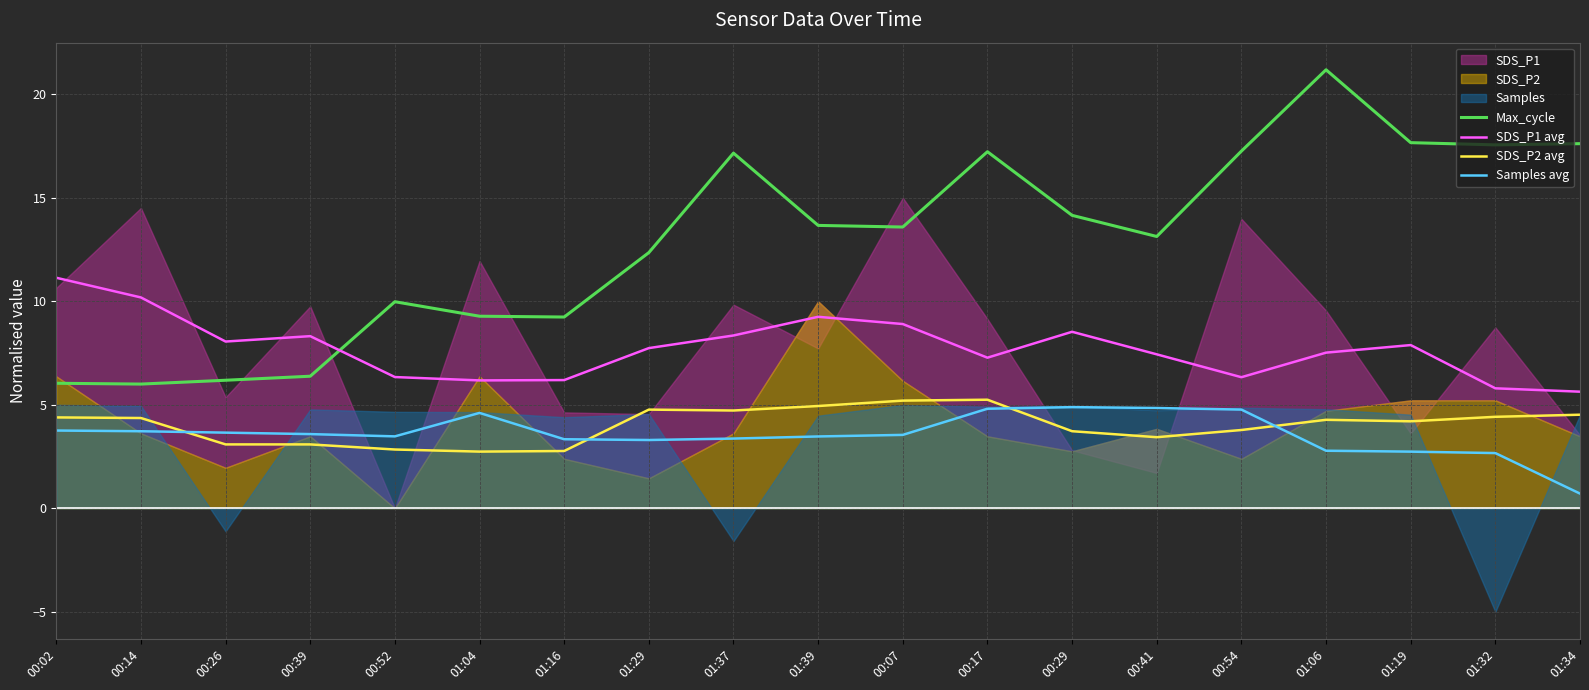

What is the spread (max minus min) of values at 00:17?

12.4